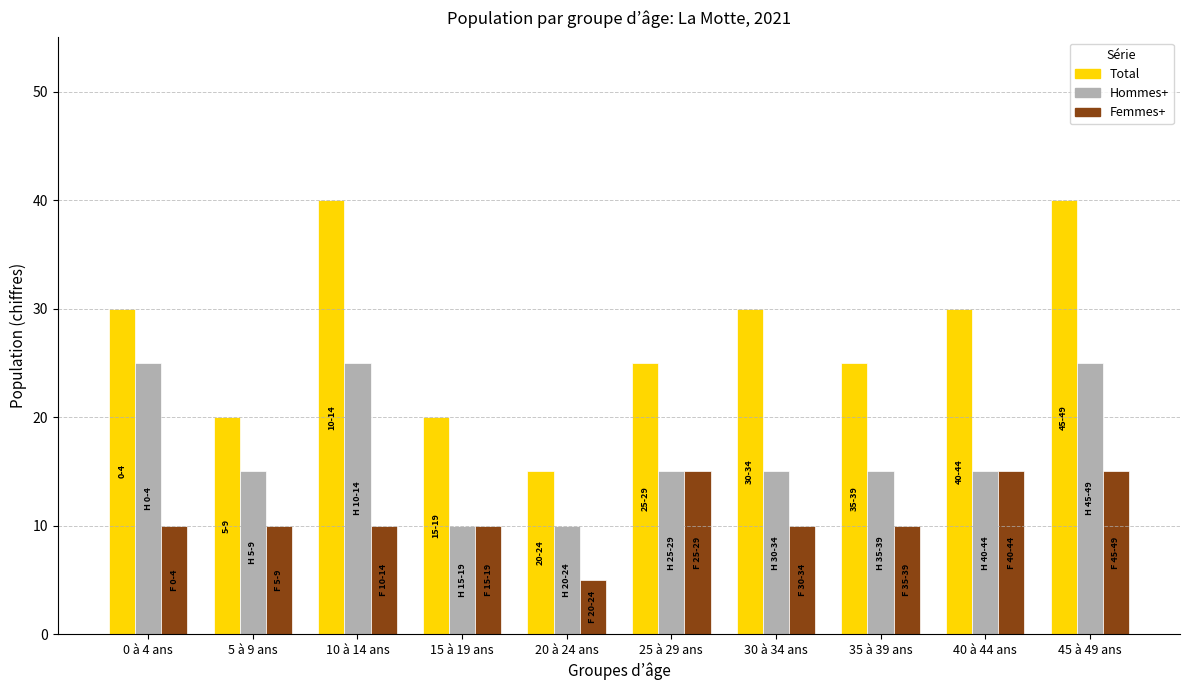

What are all the series names shown in the legend?

Total, Hommes+, Femmes+